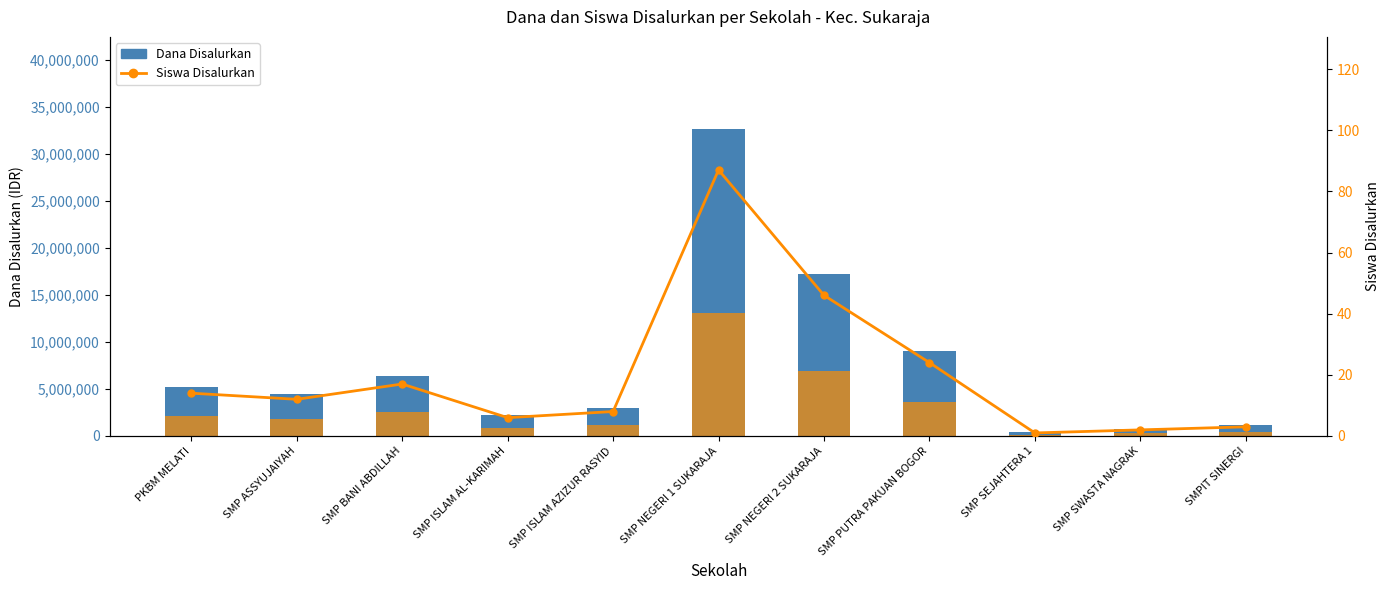

What is the value of the Siswa Disalurkan bar at the 1st from the left?

14